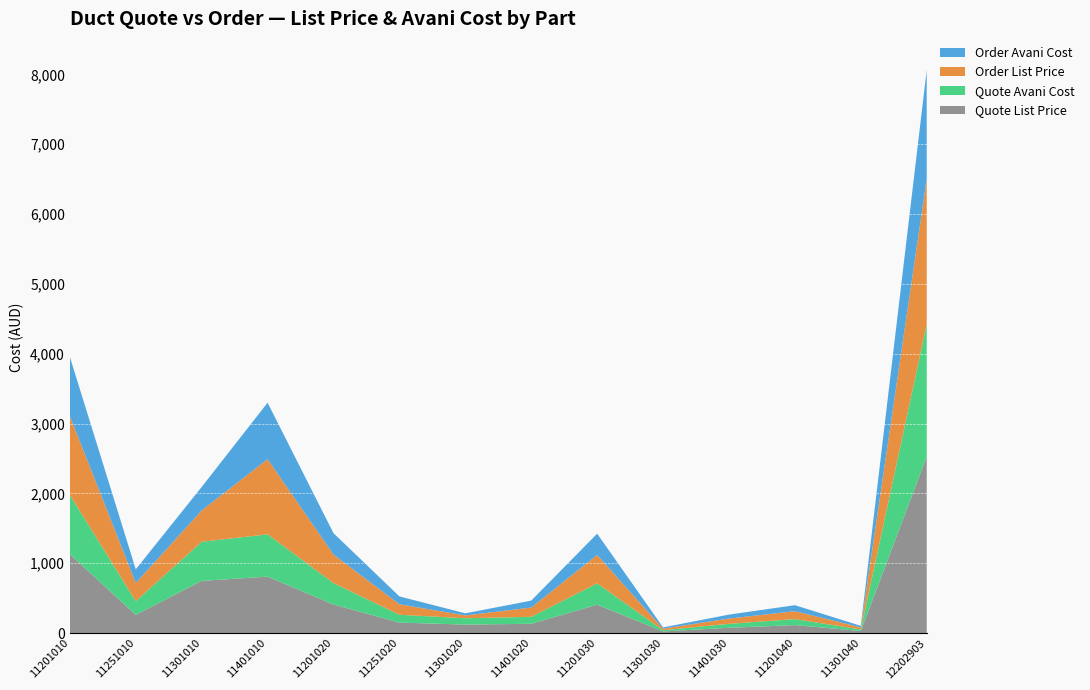

Reading left to right, what are all the values shown in this chart?

Quote List Price: 1129.8	260.8	747.1	807.8	408.6	150.0	121.2	132.8	406.6	23.2	75.5	114.1	29.6	2526.2
Quote Avani Cost: 847.4	195.6	560.3	605.8	306.4	112.5	90.9	99.6	304.9	17.4	56.6	85.6	22.2	1894.6
Order List Price: 1129.8	260.8	448.3	1077.0	408.6	150.0	40.4	132.8	406.6	23.2	75.5	114.1	29.6	2082.2
Order Avani Cost: 847.4	195.6	336.2	807.8	306.4	112.5	30.3	99.6	304.9	17.4	56.6	85.6	22.2	1561.6